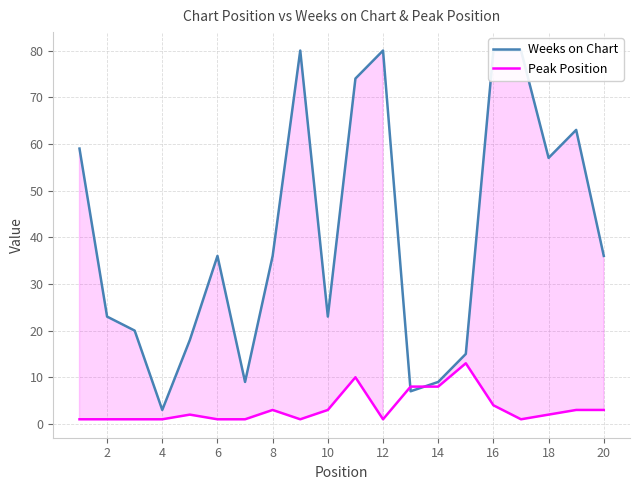

Is it true that Peak Position equals 2 at 18?

True